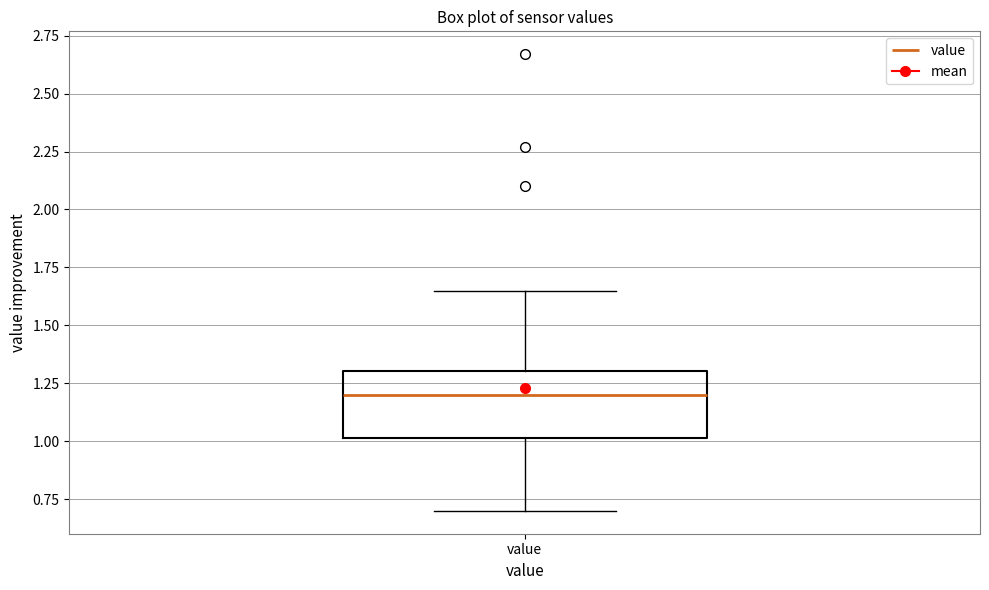

Where does the median line of the box for value sit on the y-axis? The values are not printed on the chart, so give them approximately, as read against the axis.

1.20